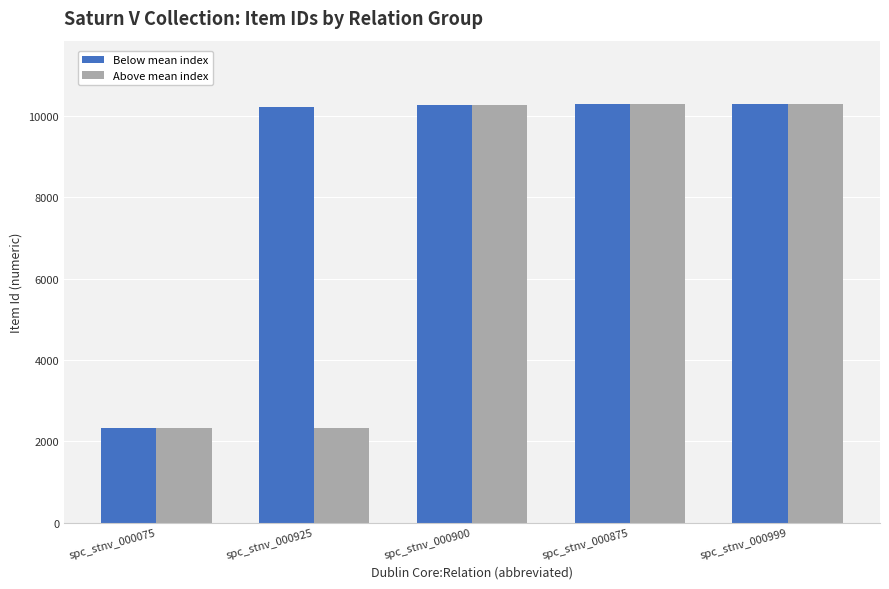

At how many categories does at least one series exceed 4148?

4